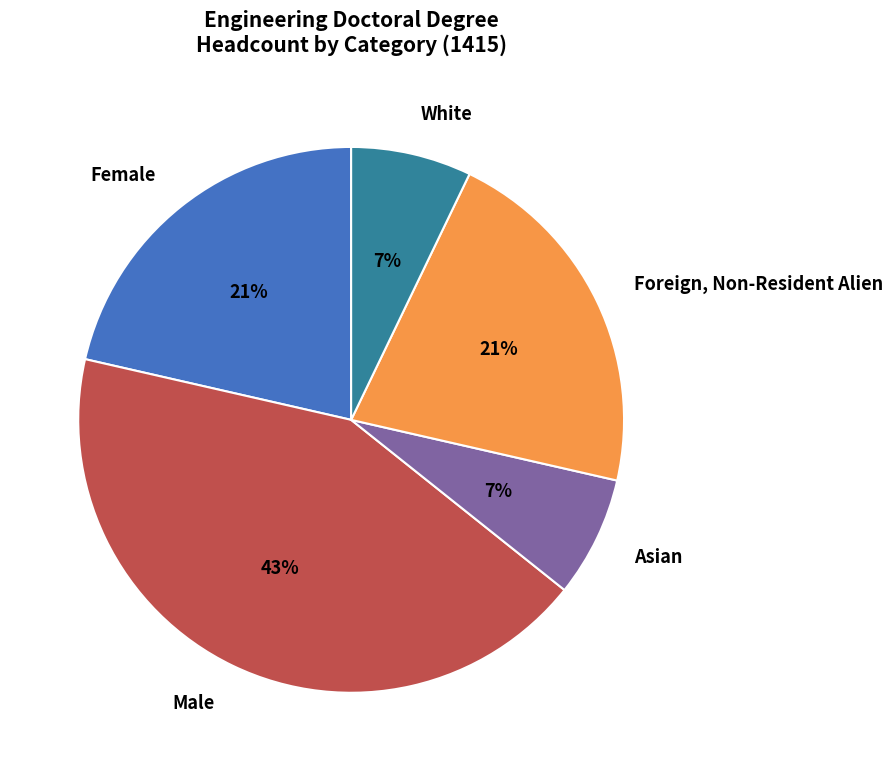

What is the largest slice in the pie chart?

Male